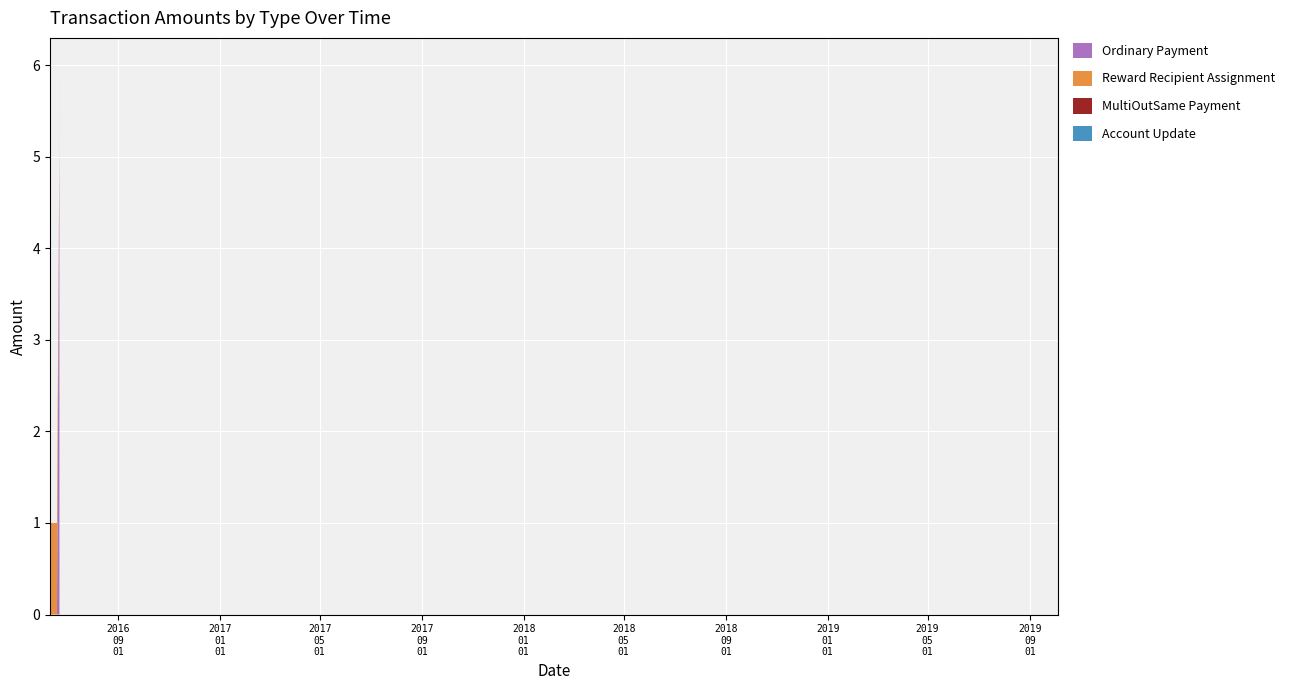

Reading left to right, transcribe all the data shown in this chart.

Ordinary Payment: 0.0	0.0	0.0	0.0	5.0	5.0	5.0	0.0	0.0	1.0	0.0	5.0
Reward Recipient Assignment: 0.0	0.0	0.0	1.0	1.0	0.0	0.0	1.0	1.0	0.0	0.0	0.0
MultiOutSame Payment: 0.0	0.0	0.0	0.0	0.0	0.0	0.0	0.0	0.0	0.0	0.0	0.0
Account Update: 0.0	0.0	0.0	0.0	0.0	0.0	0.0	0.0	0.0	0.0	1.0	0.0